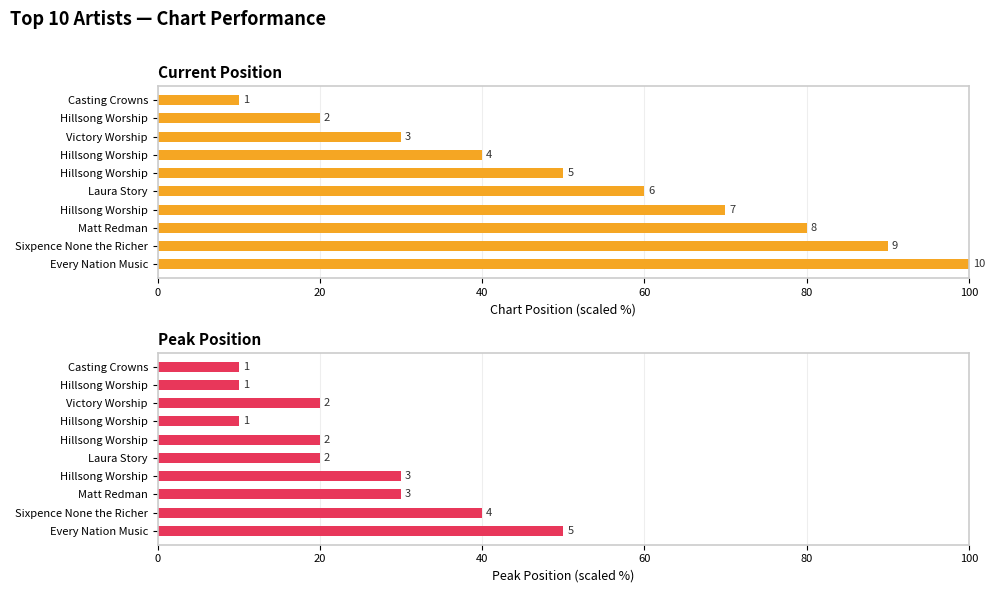

What position from the left is 20?

2